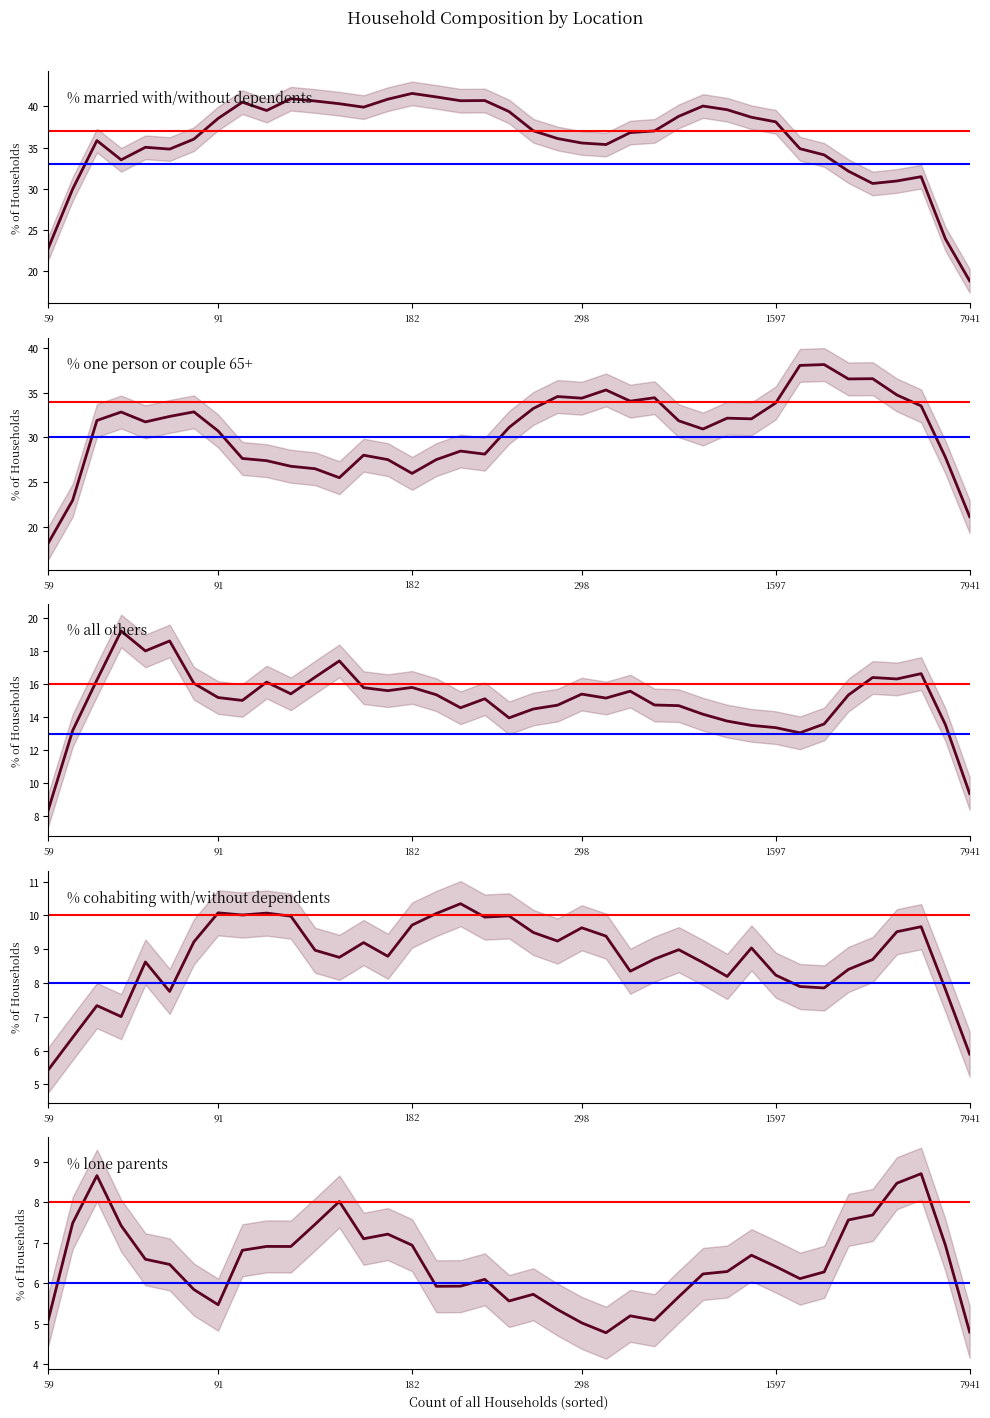

What is the total value across all series at 23?

100.0